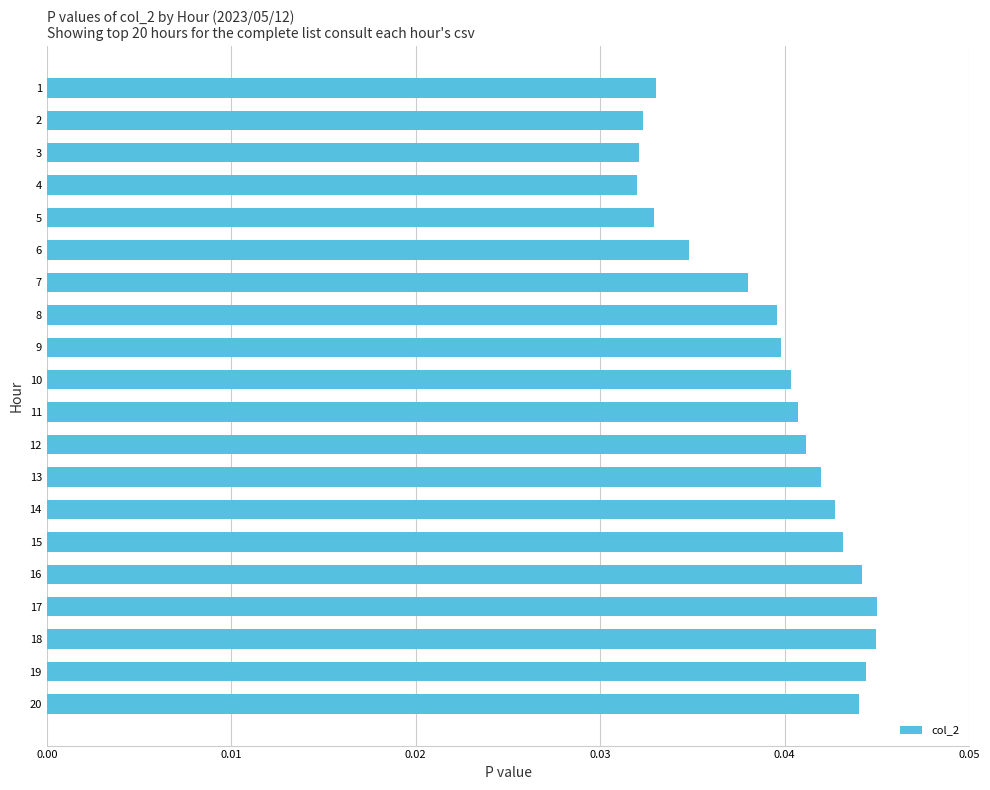

Count the values in the range 0 to 1.

20